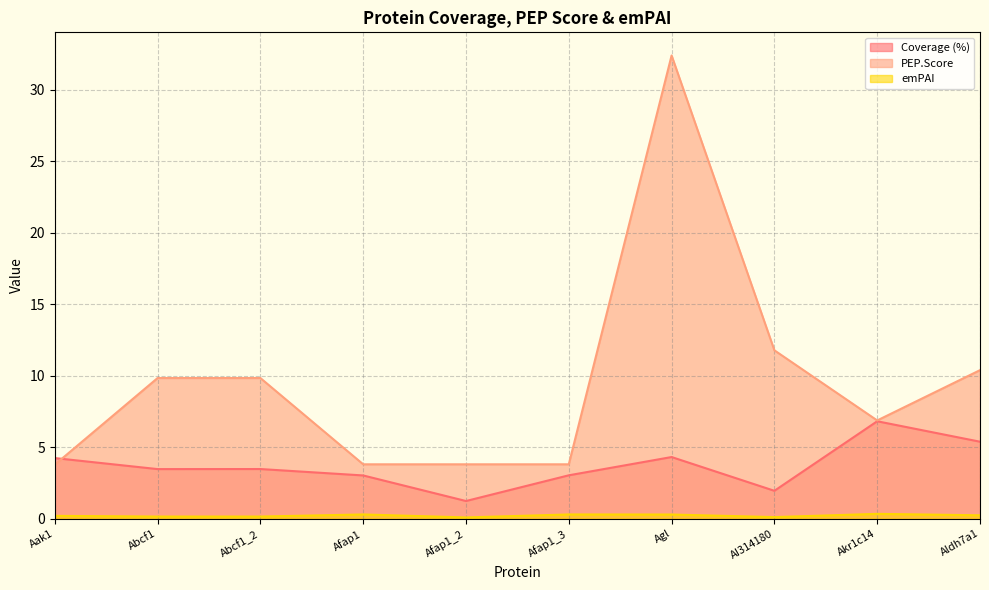

How many distinct data groups are displayed?

3